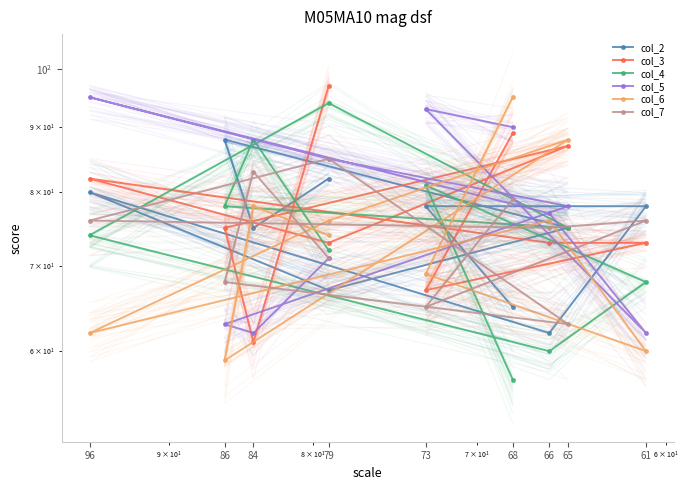

At which category is the sum across all series the highest?

68